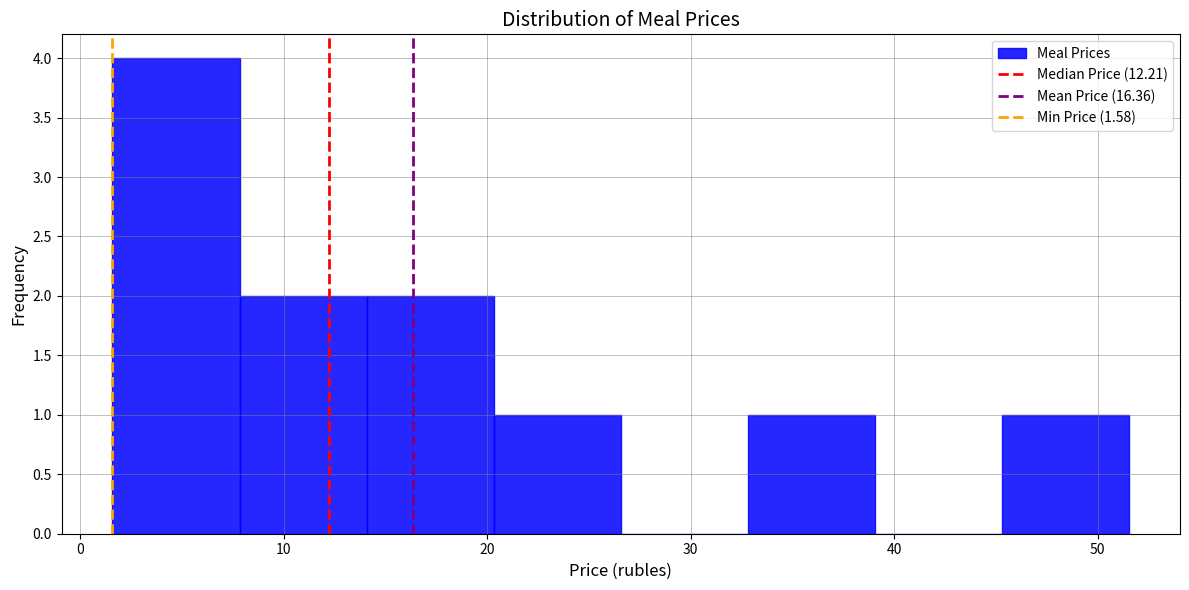

Over which range of the x-axis is the bar tallest?

2 to 8